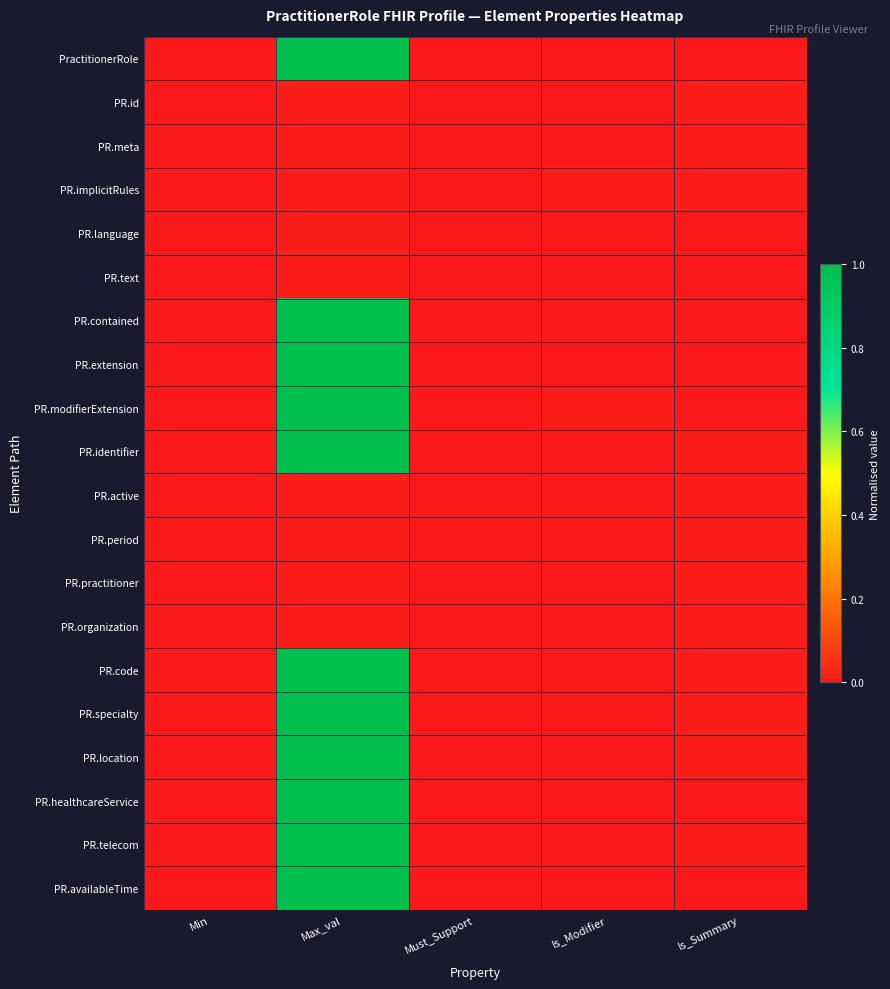

What is the difference between the highest and lowest values at Max_val?

1.0